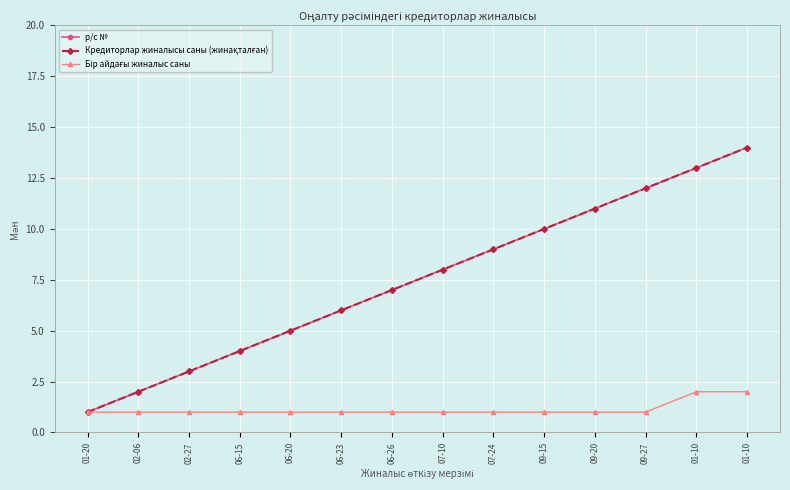

The Кредиторлар жиналысы саны (жинақталған) series shows 3 at 06-26. True or false?

False